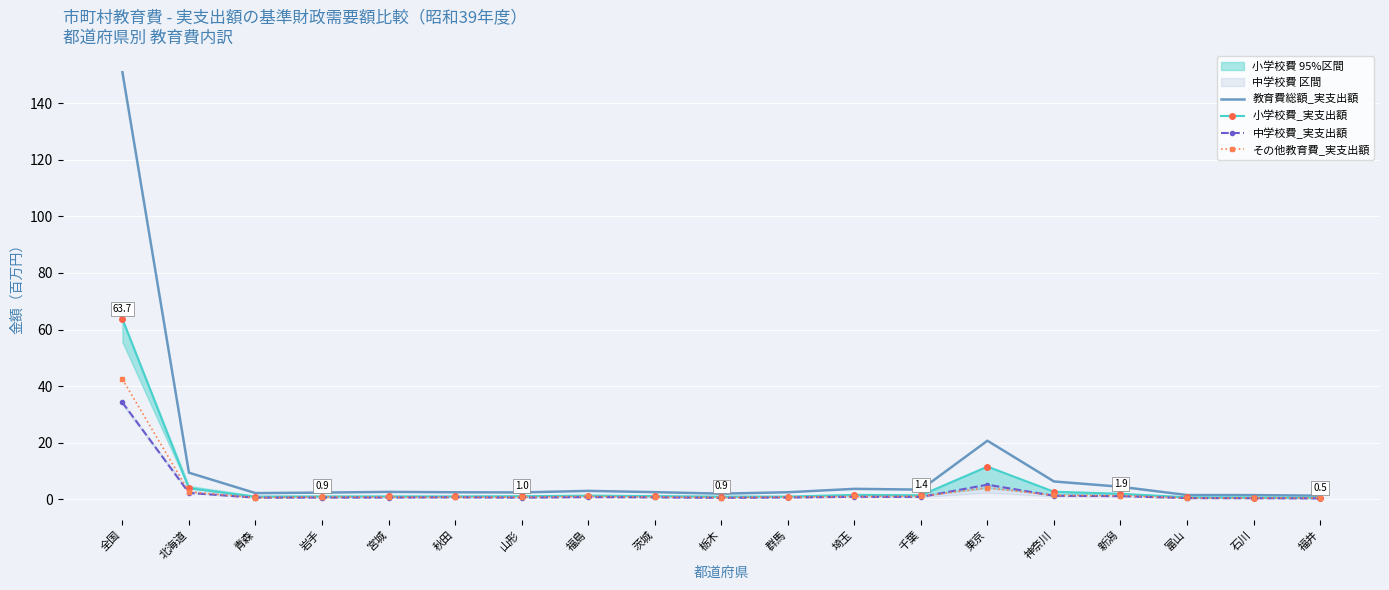

True or false: 教育費総額_実支出額 has more than 2 points higher than both neighbors.

True